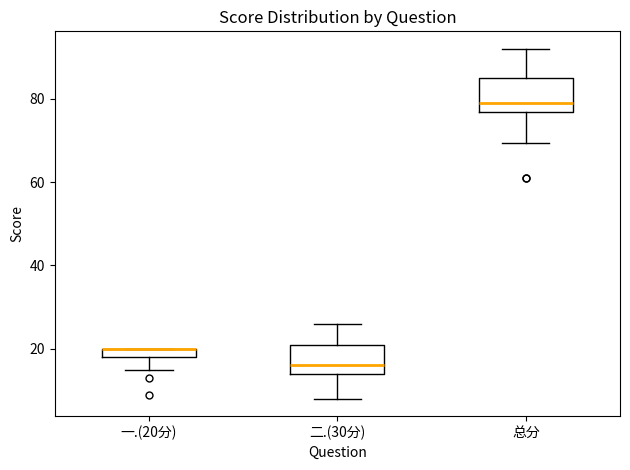

Where does the upper whisker of the box for 二.(30分) end on the y-axis? The values are not printed on the chart, so give them approximately, as read against the axis.

26